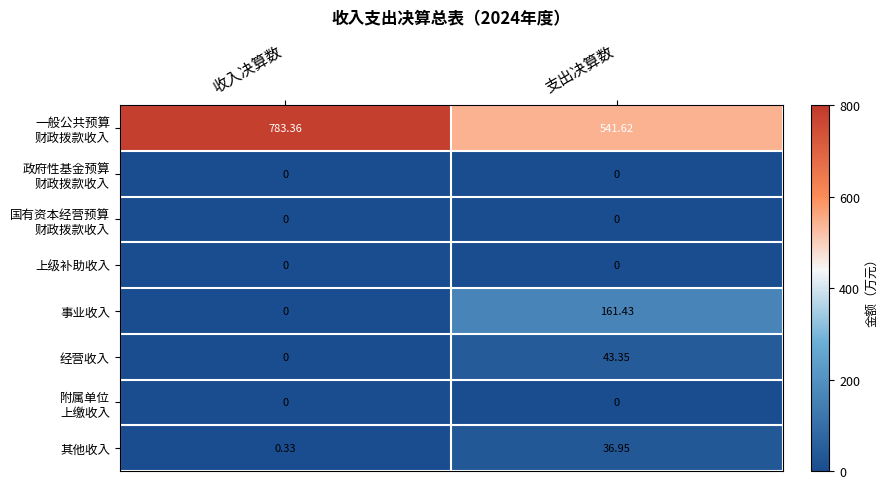

Where is 事业收入 nearest to the value 80?

收入决算数